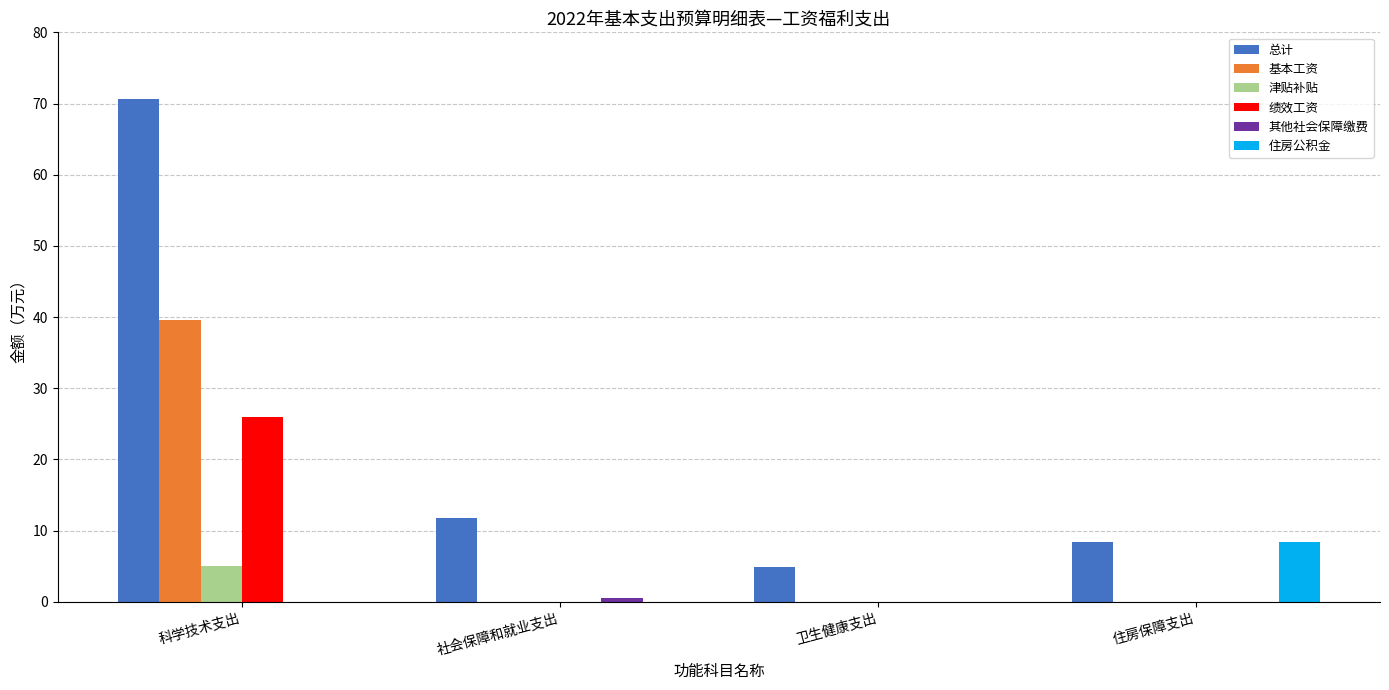

What is the approximate value of 总计 at 住房保障支出?

8.5